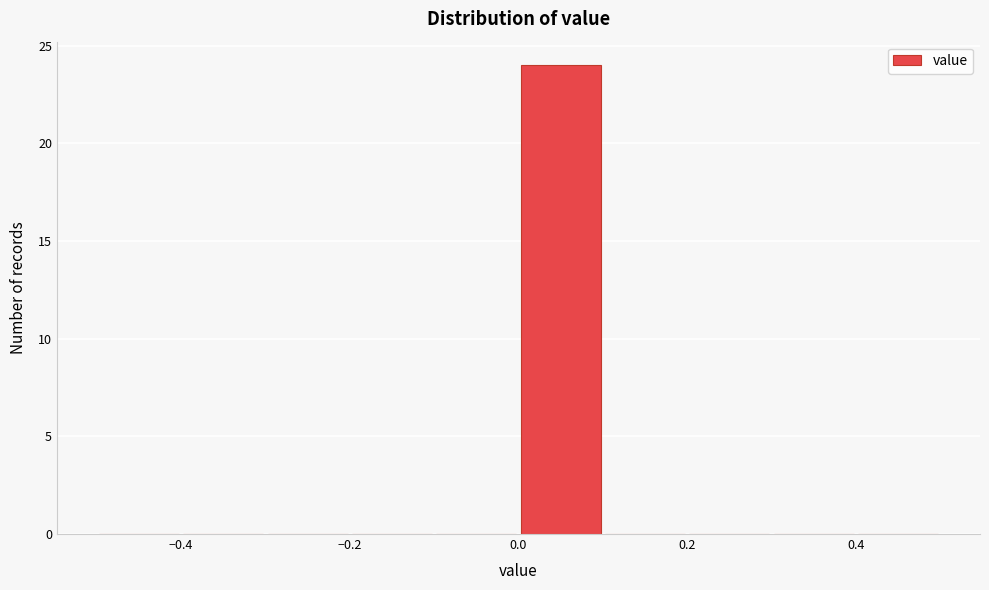

Over which range of the x-axis is the bar tallest?

0.0 to 0.1